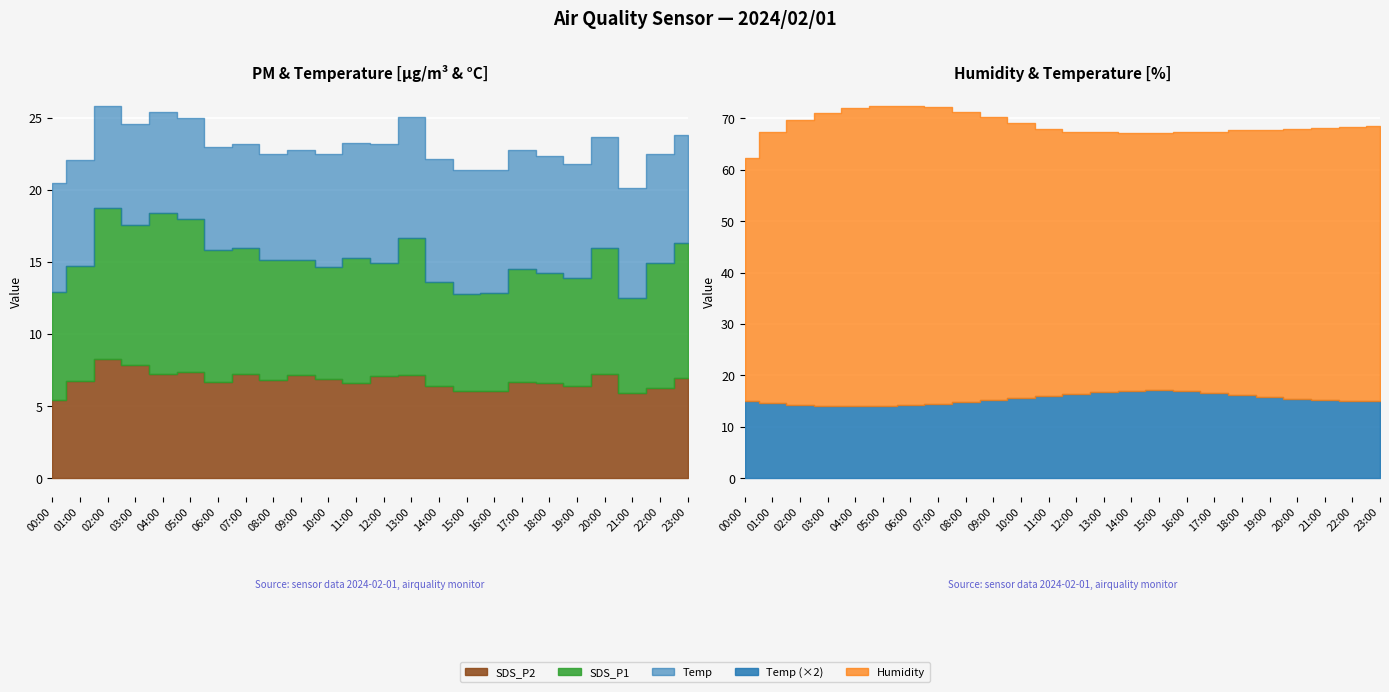

Is it true that Humidity equals 76.3 at 16:00?

False